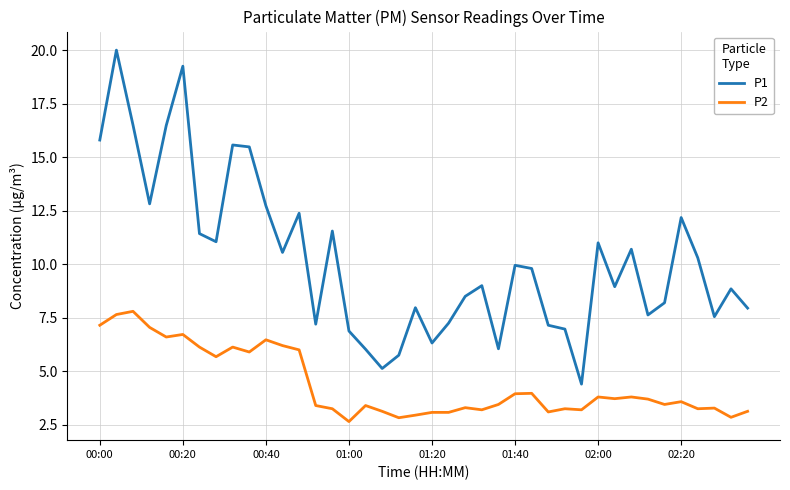

List the series in order of their peak value, highest first.

P1, P2